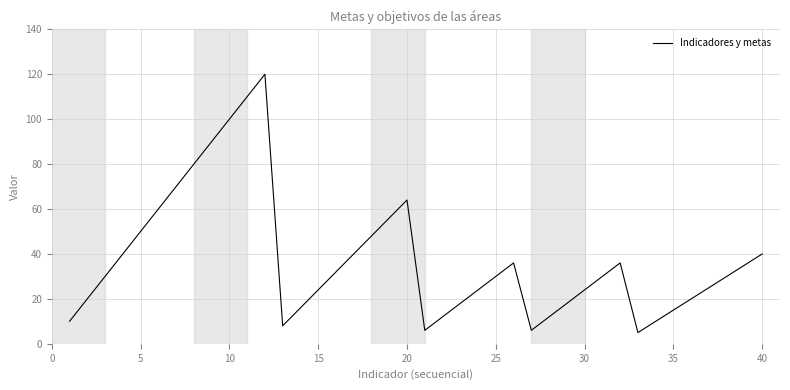

Reading right to left, list all the values displayed in this chart.

40	35	30	25	20	15	10	5	36	30	24	18	12	6	36	30	24	18	12	6	64	56	48	40	32	24	16	8	120	110	100	90	80	70	60	50	40	30	20	10